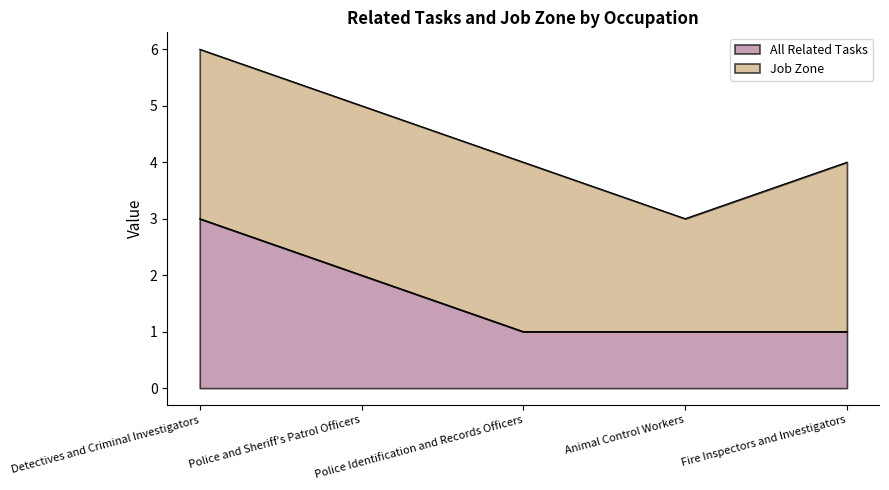

The value at Police and Sheriff's Patrol Officers is 1. True or false?

False